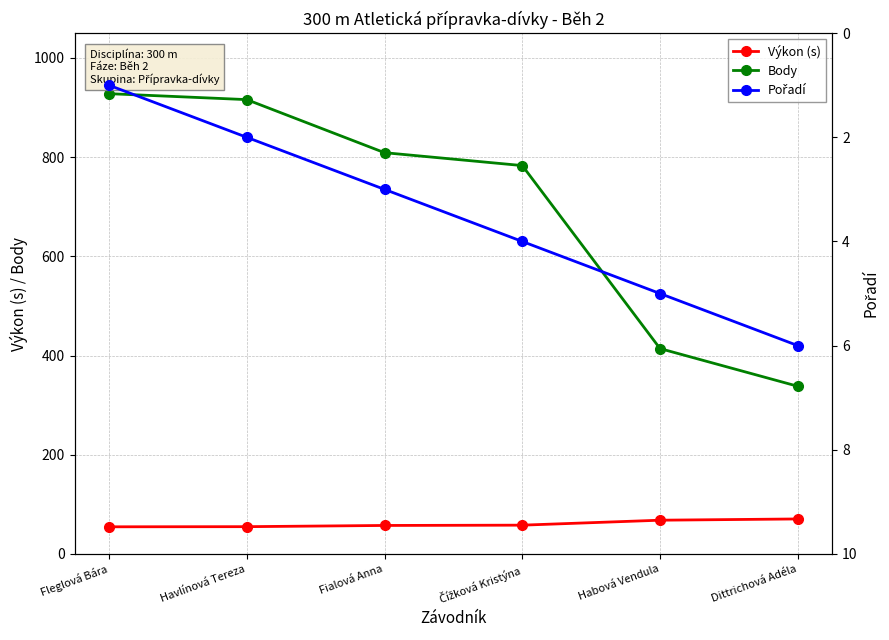

How many data points in Výkon (s) are less than 57?

2